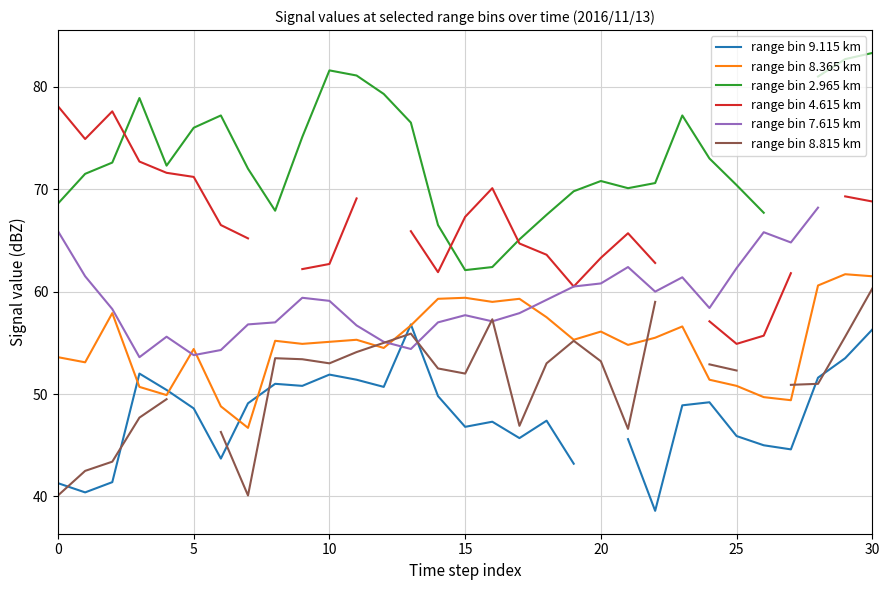

True or false: range bin 8.365 km has a value of 53.6 at 0.

True